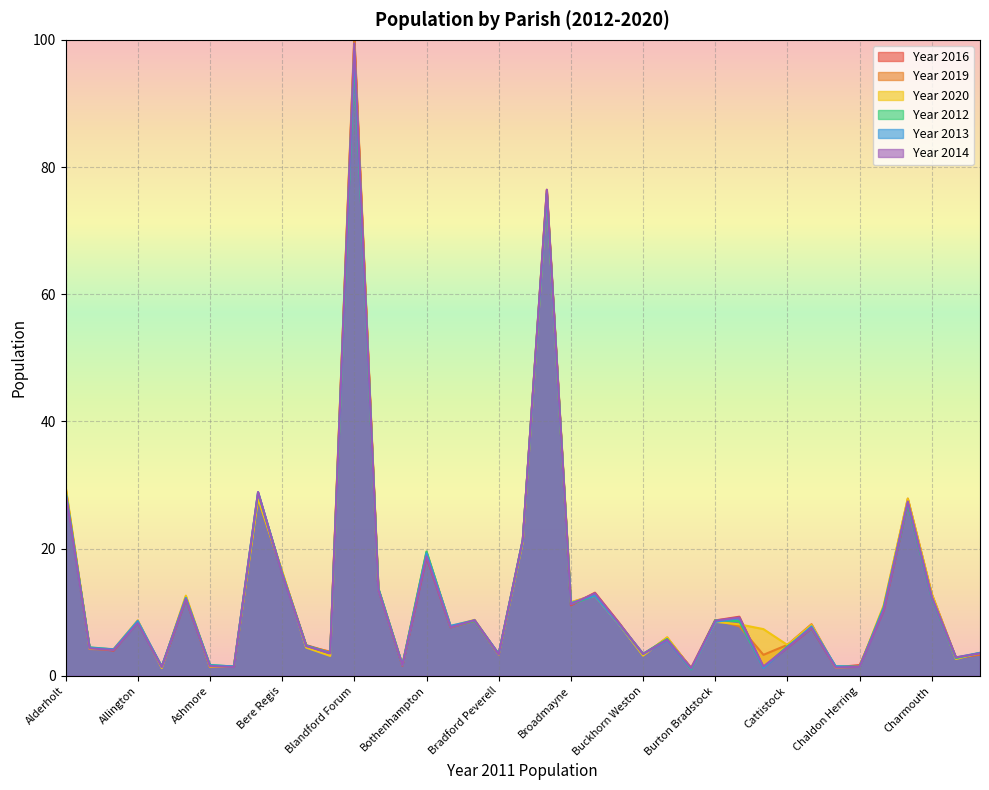

Does the chart display data point markers on the line(s)?

No